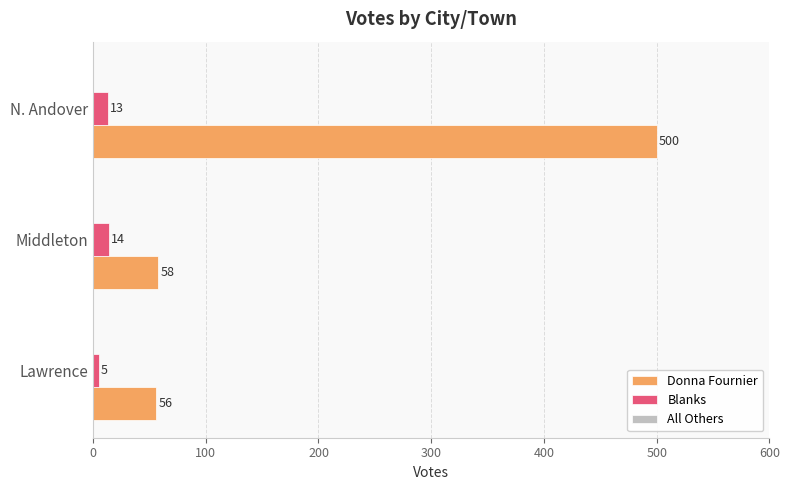

What is the maximum value shown in the chart?

500